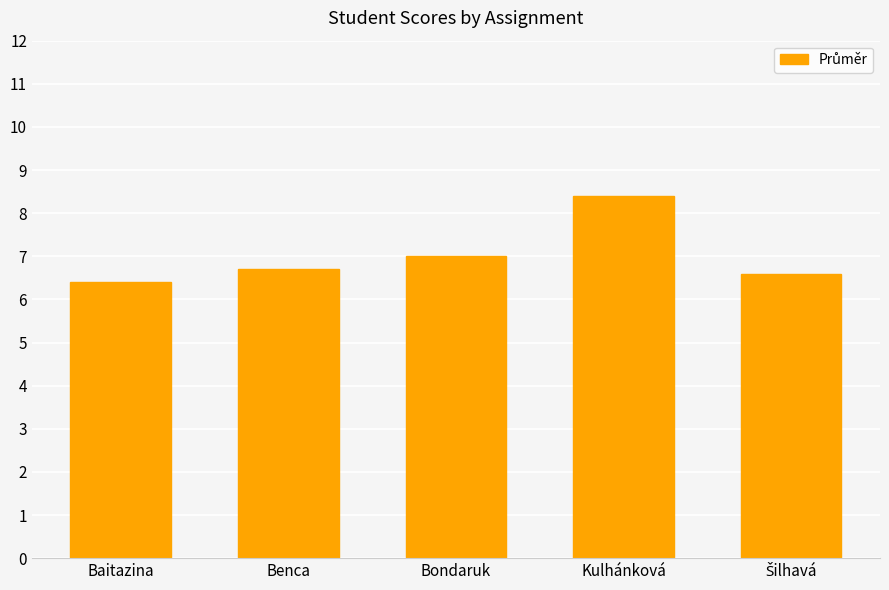

What is the value of the 3rd bar from the left?

7.0